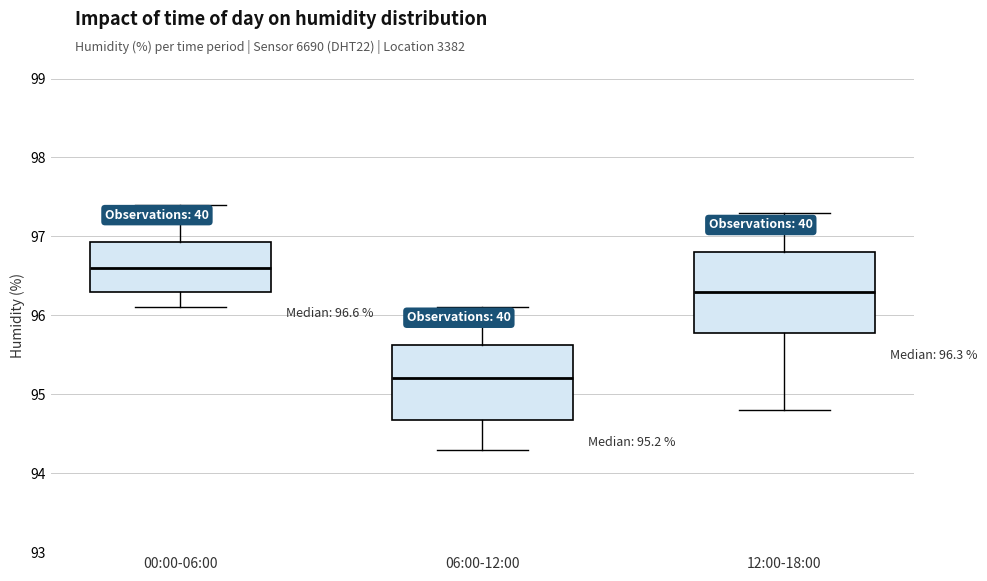

Which box's median line is the lowest?

06:00-12:00